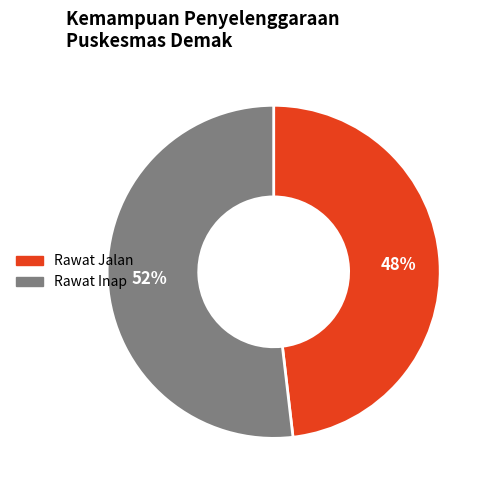

To the nearest percent, what is the difference between the Rawat Inap and Rawat Jalan slice percentages?

4%